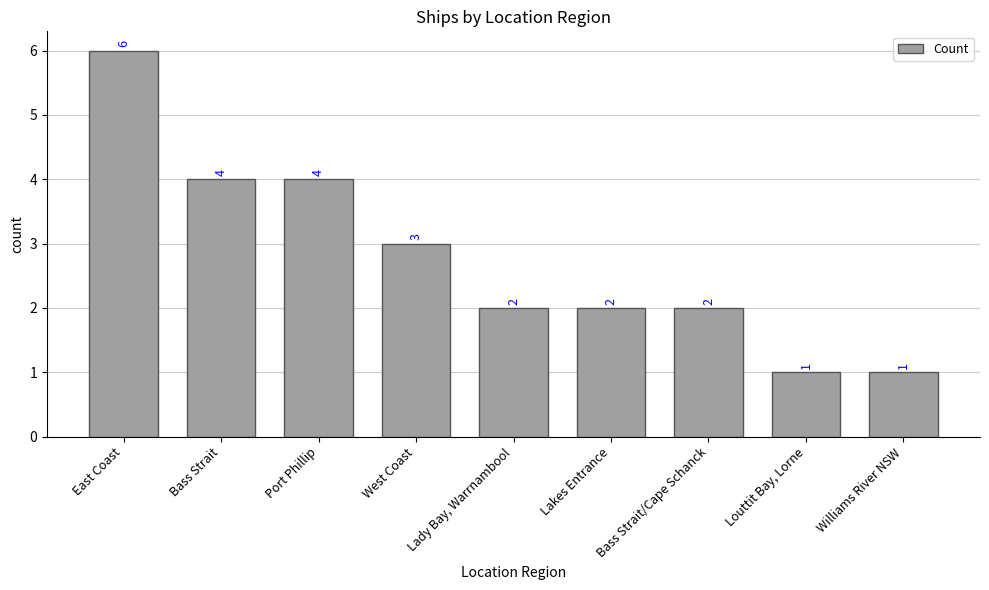

Which has a higher value, Port Phillip or East Coast?

East Coast